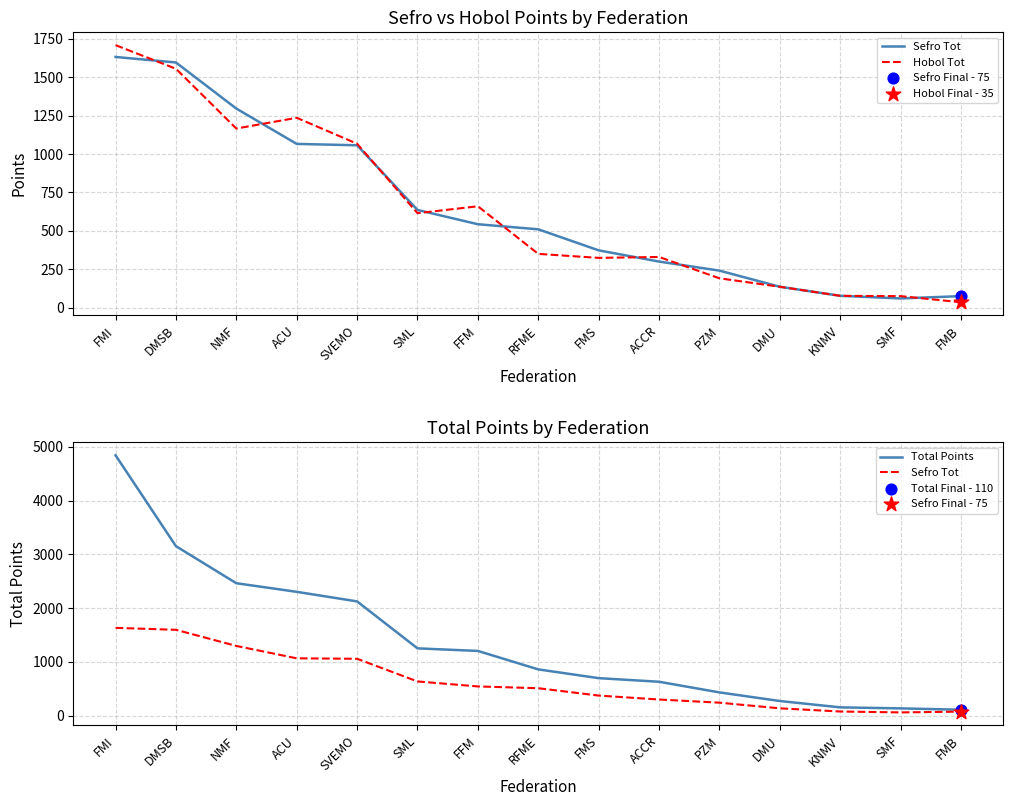

Which series has the largest total across all categories?

Total Points